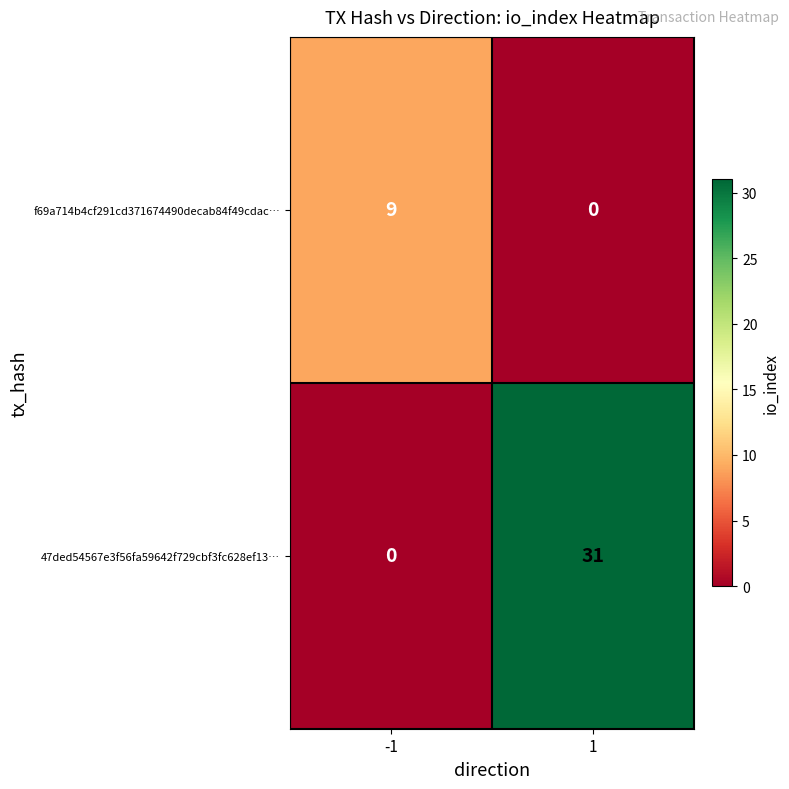

True or false: 47ded54567e3f56fa59642f729cbf3fc628ef13… has a value of 0 at -1.

True